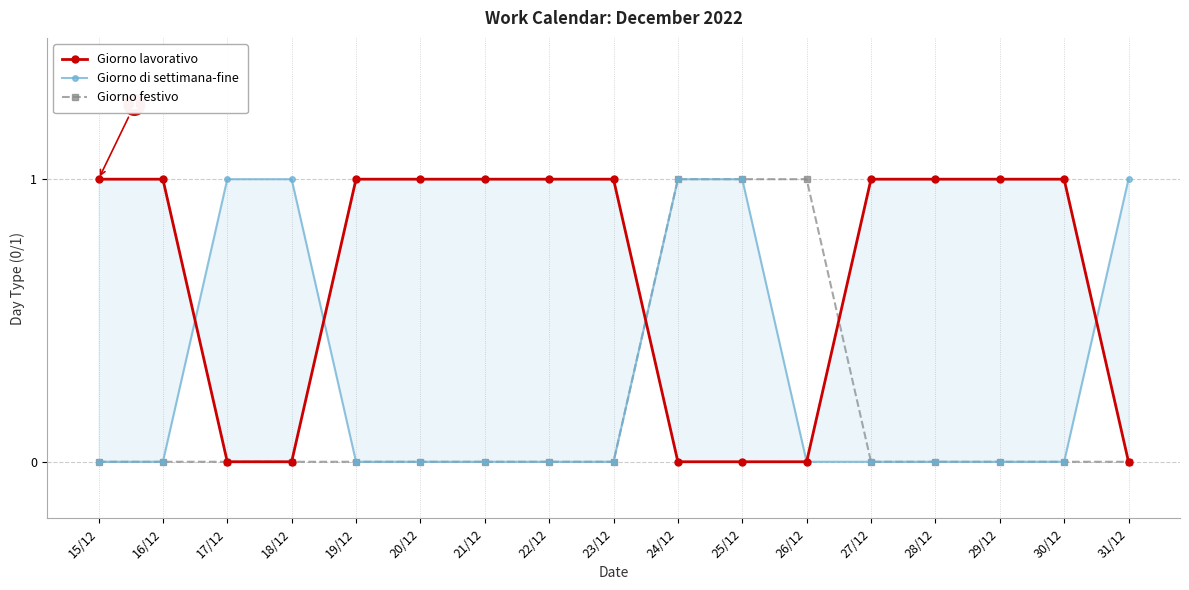

True or false: Giorno festivo has a value of 1 at 19/12.

False